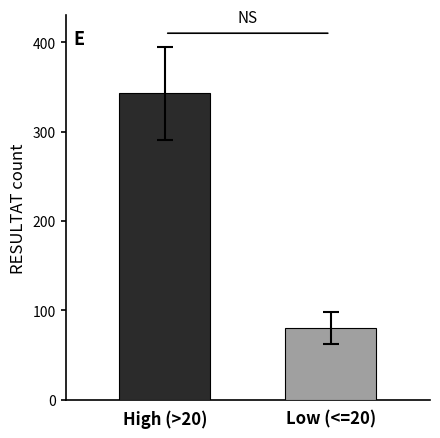

What is the maximum value shown in the chart?

343